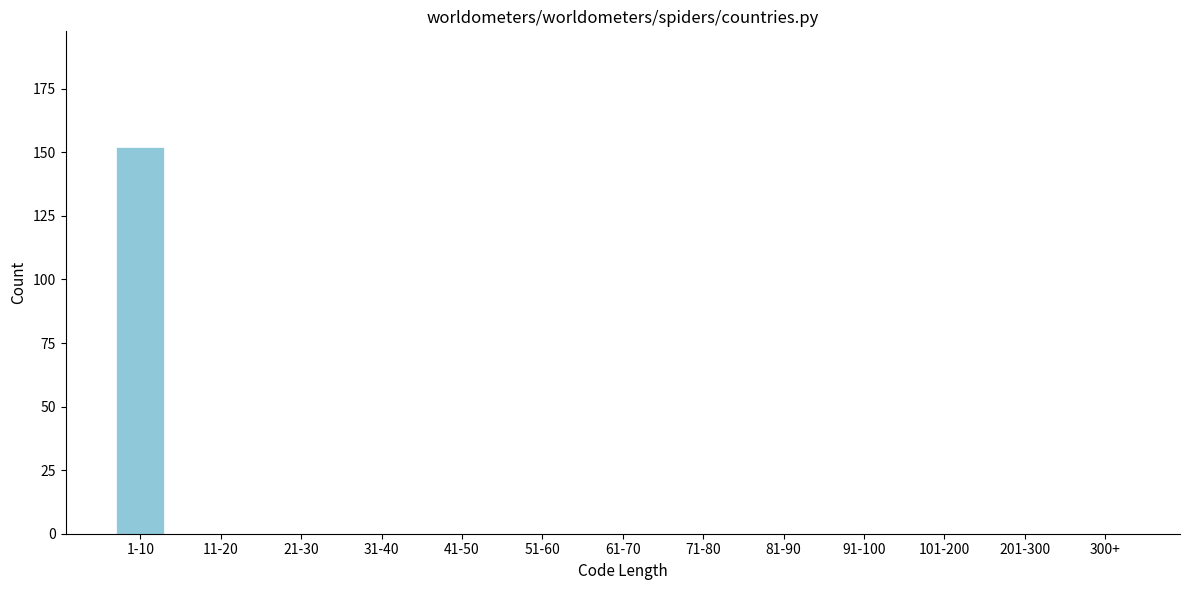

Reading left to right, list all the values displayed in this chart.

1-10=152	11-20=0	21-30=0	31-40=0	41-50=0	51-60=0	61-70=0	71-80=0	81-90=0	91-100=0	101-200=0	201-300=0	300+=0